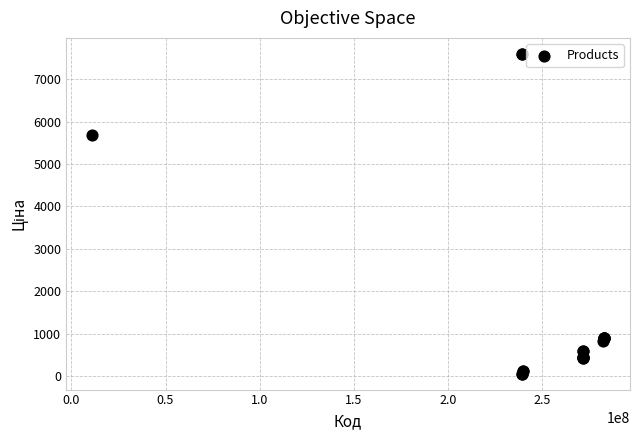

What Y value in the scatter plot is closest to 3826?

5673.8